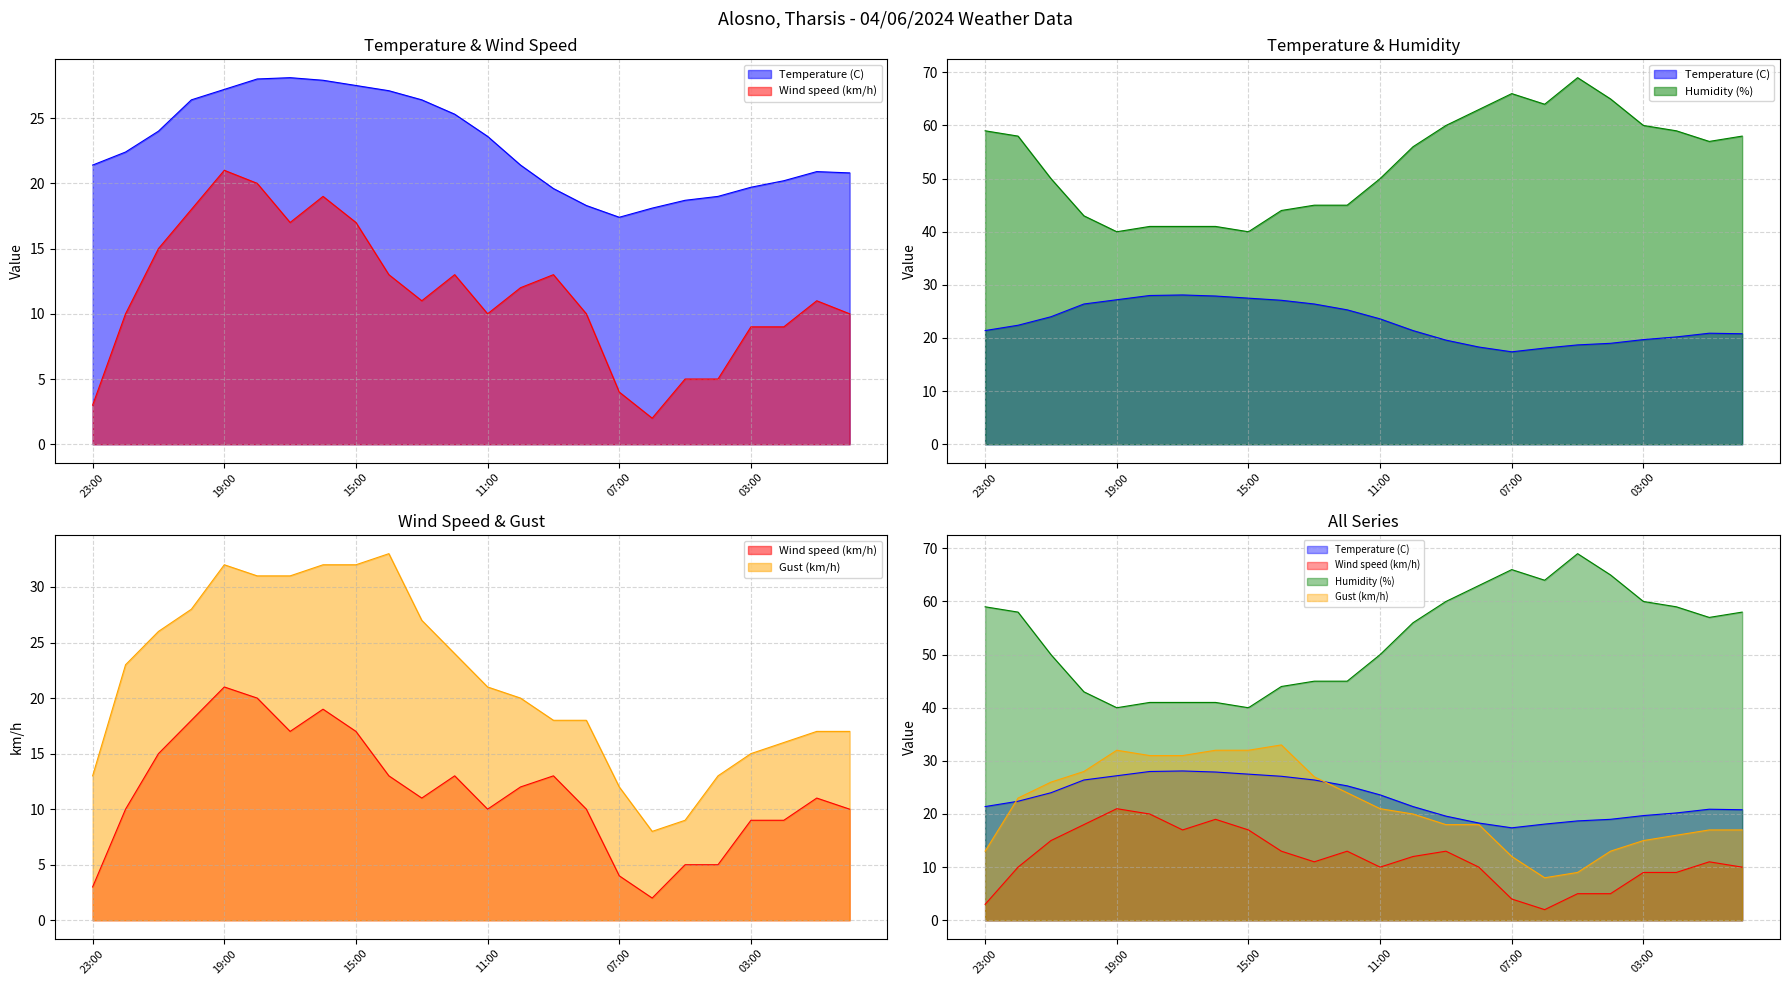

At which category is the sum across all series the highest?

19:00